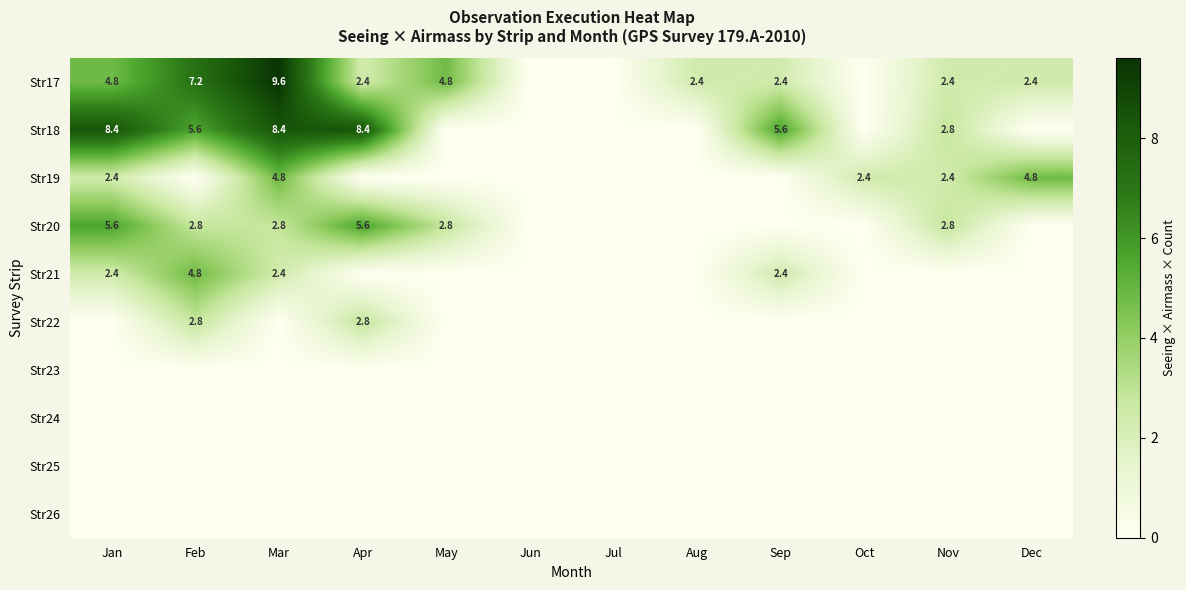

The value of Str22 at Feb is 2.8. True or false?

True